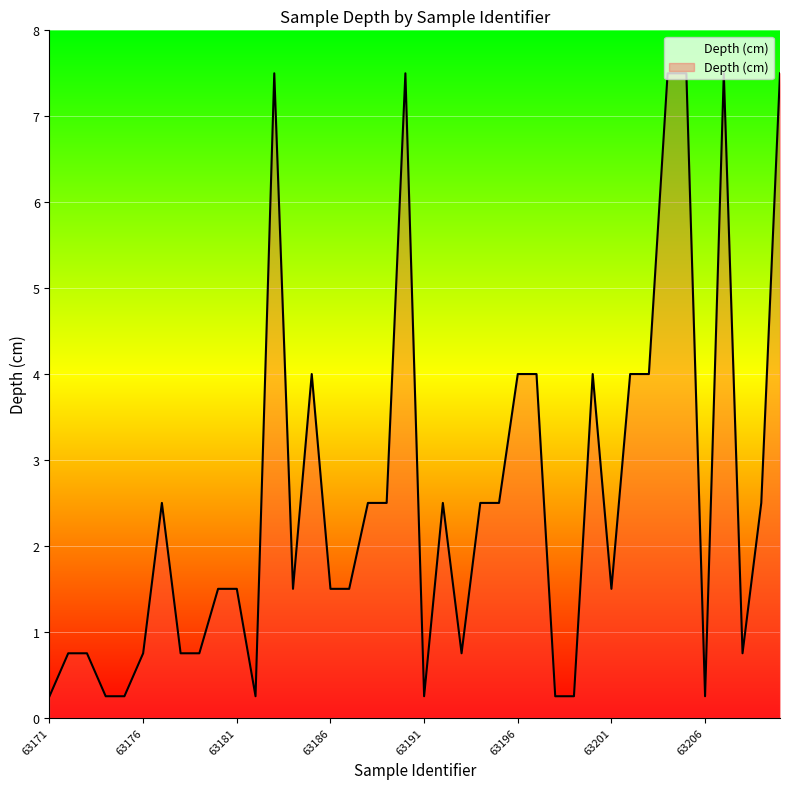

What is the greatest value displayed?

7.5